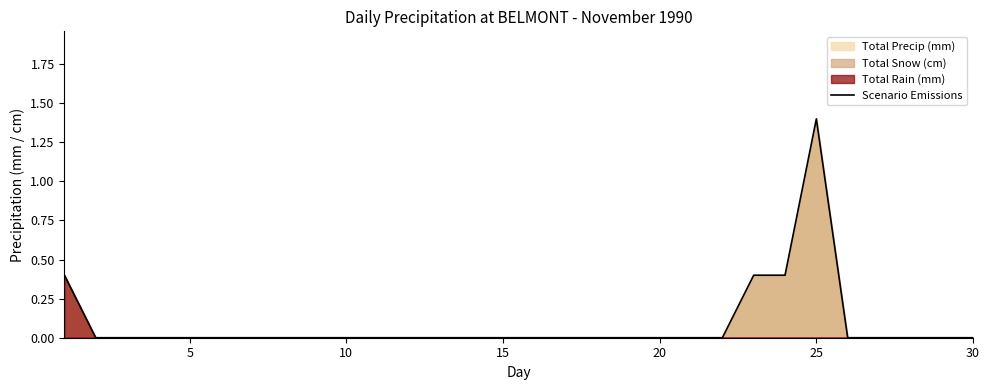

Reading right to left, what are all the values shown in this chart?

0.0	0.0	0.0	0.0	0.0	1.4	0.4	0.4	0.0	0.0	0.0	0.0	0.0	0.0	0.0	0.0	0.0	0.0	0.0	0.0	0.0	0.0	0.0	0.0	0.0	0.0	0.0	0.0	0.0	0.4